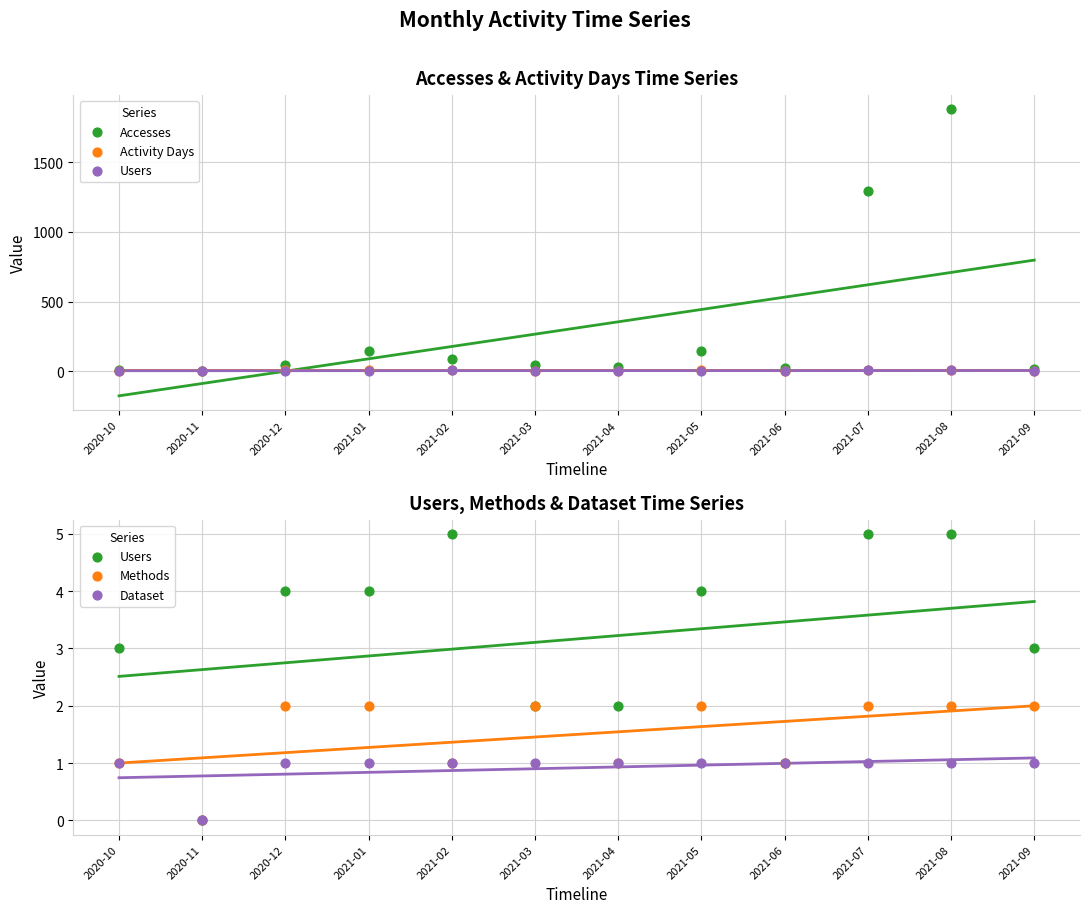

Which series reaches the maximum Y coordinate?

Accesses